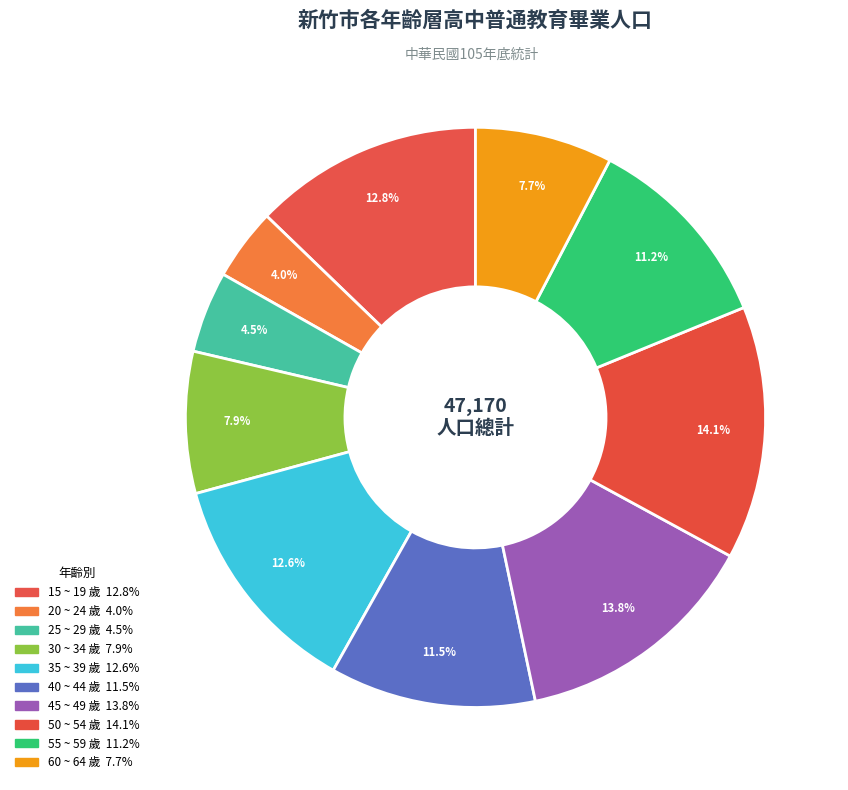

Which has a higher value, 60 ~ 64 歲 or 35 ~ 39 歲?

35 ~ 39 歲